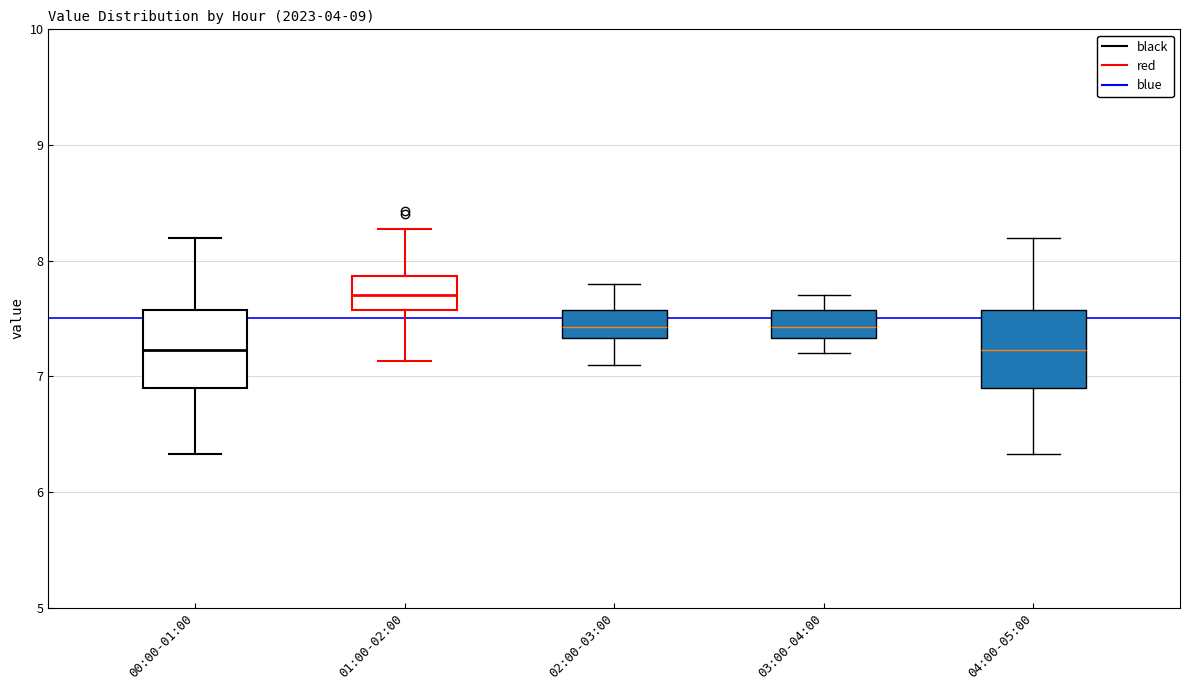

Reading left to right, read every box against the y-axis: the position of its median line, the range the box covers, and the ends of its whiskers. The values are not printed on the chart, so give them approximately, as read against the axis.

00:00-01:00: median 7.2, box 6.9 to 7.6, whiskers 6.3 to 8.2
01:00-02:00: median 7.7, box 7.6 to 7.9, whiskers 7.1 to 8.3
02:00-03:00: median 7.4, box 7.3 to 7.6, whiskers 7.1 to 7.8
03:00-04:00: median 7.4, box 7.3 to 7.6, whiskers 7.2 to 7.7
04:00-05:00: median 7.2, box 6.9 to 7.6, whiskers 6.3 to 8.2